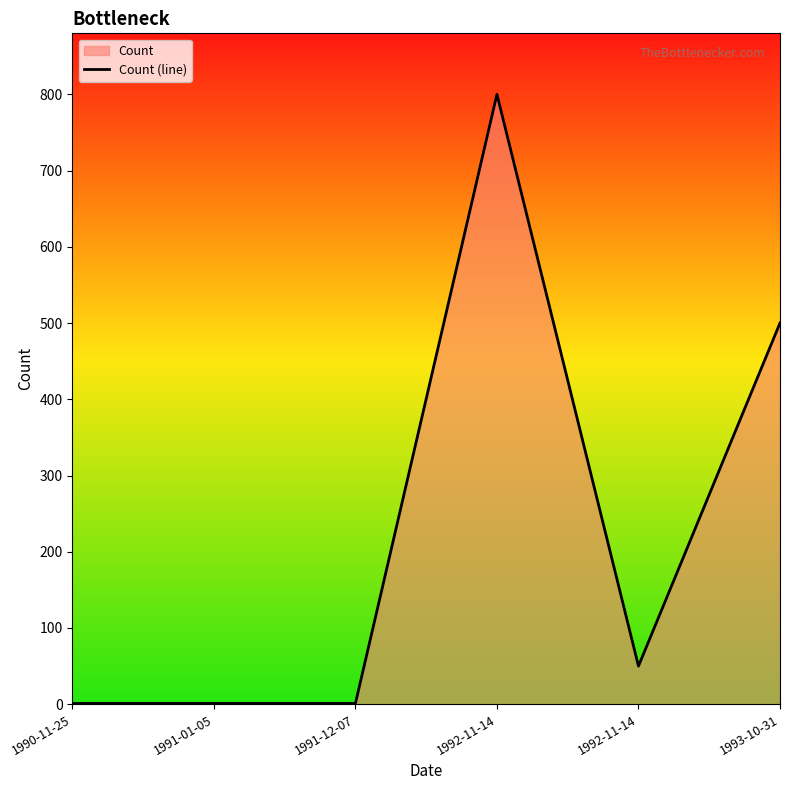

List the labels in order of value, largest first.

1992-11-14, 1993-10-31, 1992-11-14, 1990-11-25, 1991-01-05, 1991-12-07